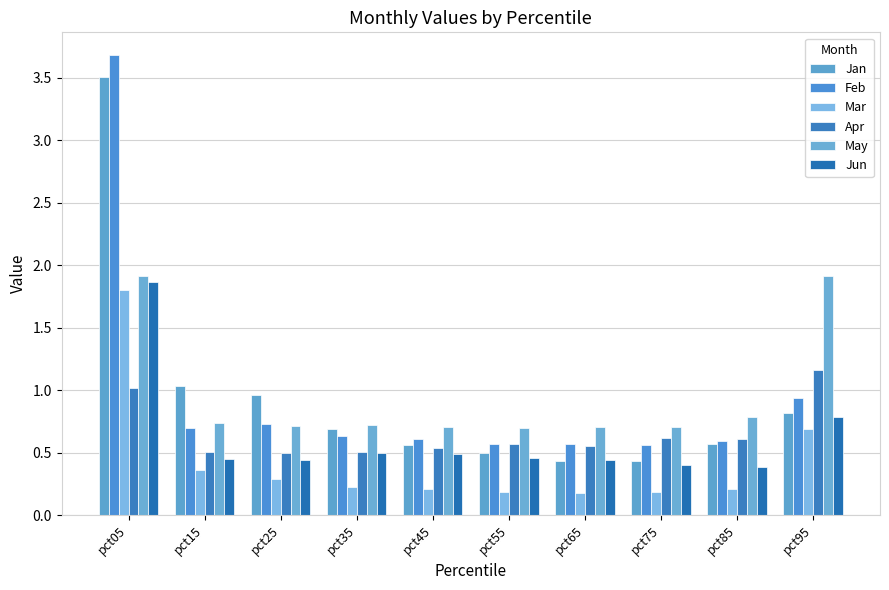

Reading left to right, extract all data points from this chart.

Jan: 3.5	1.0	1.0	0.7	0.6	0.5	0.4	0.4	0.6	0.8
Feb: 3.7	0.7	0.7	0.6	0.6	0.6	0.6	0.6	0.6	0.9
Mar: 1.8	0.4	0.3	0.2	0.2	0.2	0.2	0.2	0.2	0.7
Apr: 1.0	0.5	0.5	0.5	0.5	0.6	0.6	0.6	0.6	1.2
May: 1.9	0.7	0.7	0.7	0.7	0.7	0.7	0.7	0.8	1.9
Jun: 1.9	0.5	0.4	0.5	0.5	0.5	0.4	0.4	0.4	0.8